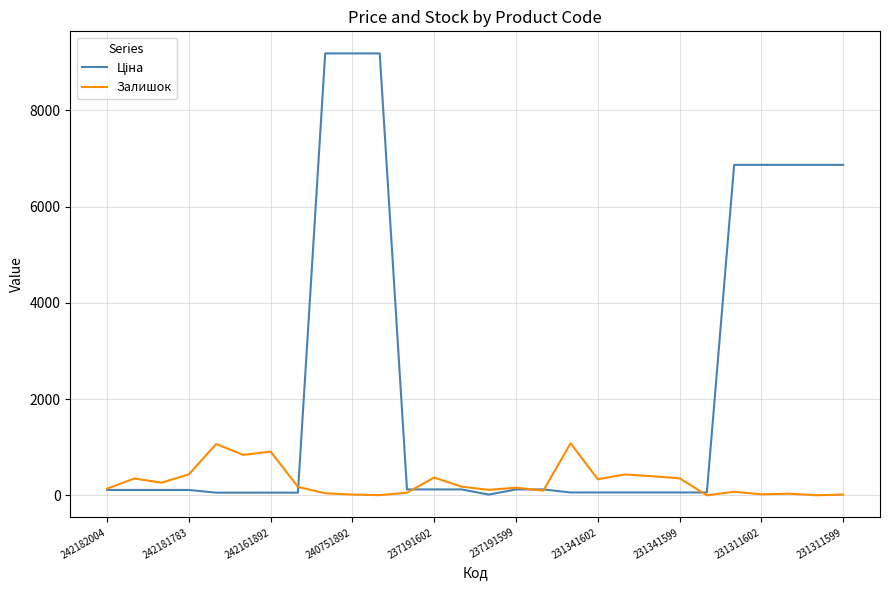

What is the greatest value displayed?

9185.9